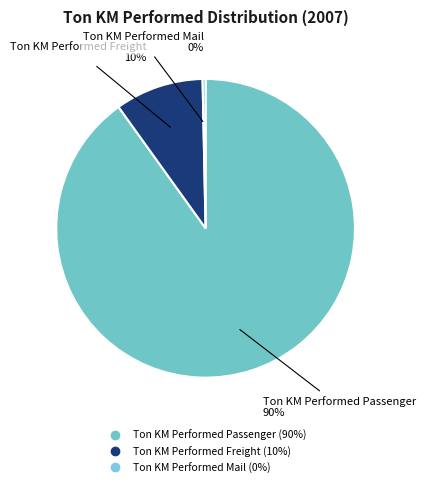

Between Ton KM Performed Passenger and Ton KM Performed Freight, which is larger?

Ton KM Performed Passenger